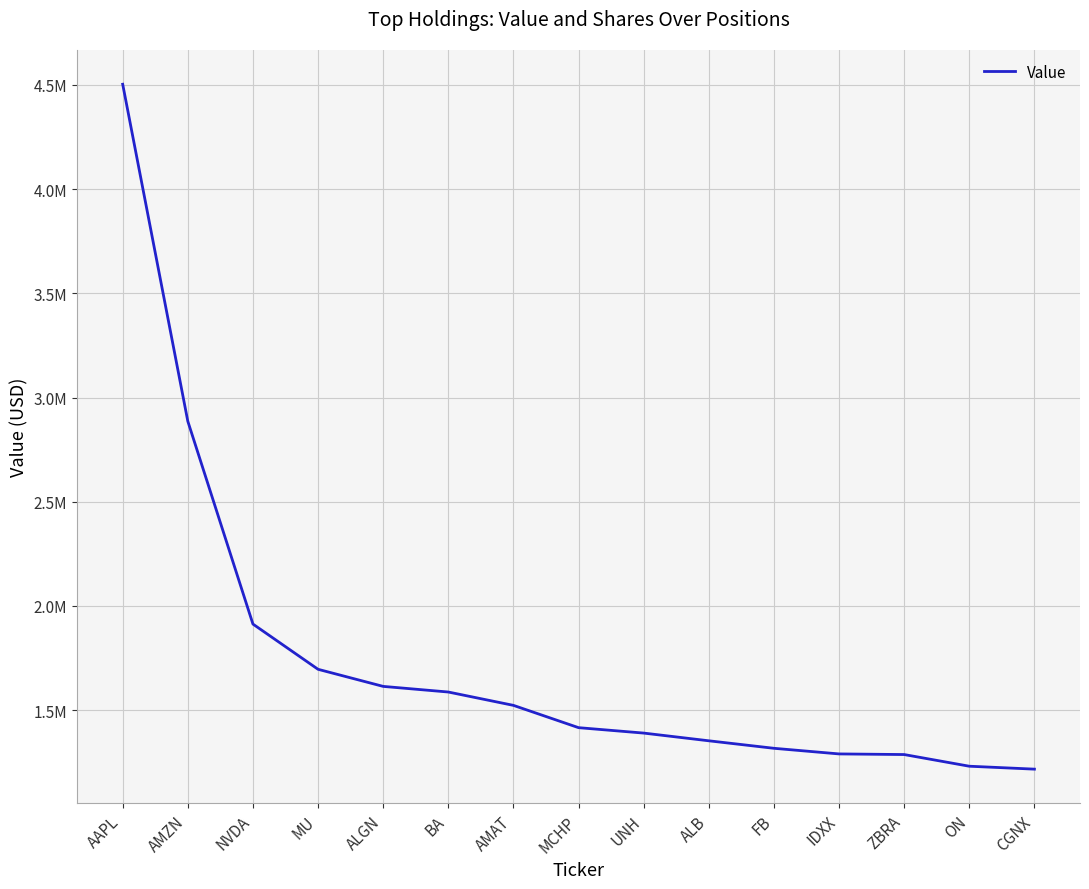

What is the value of the 6th point from the left?

1587000